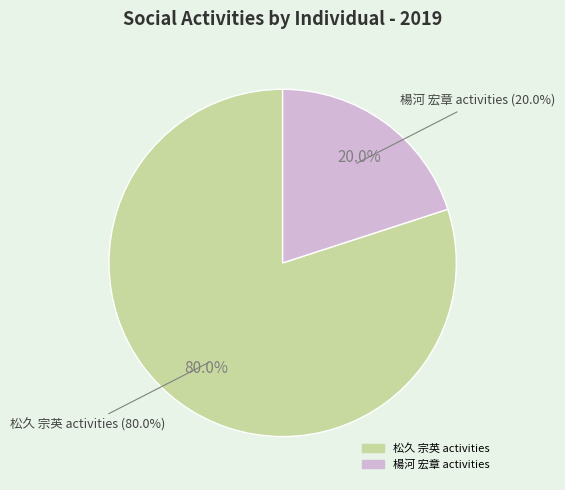

Is it true that 367615 is 10% of the pie?

True